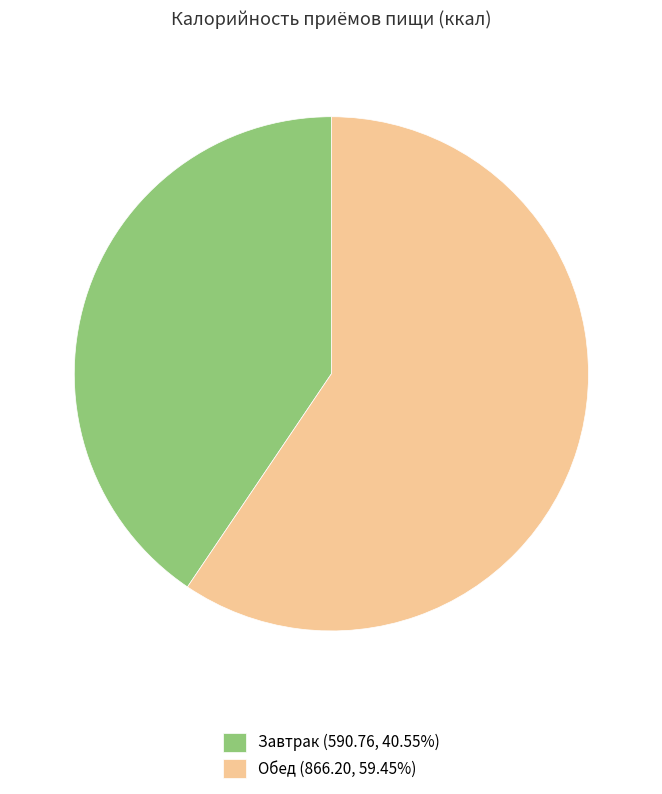

What is the largest slice in the pie chart?

Обед